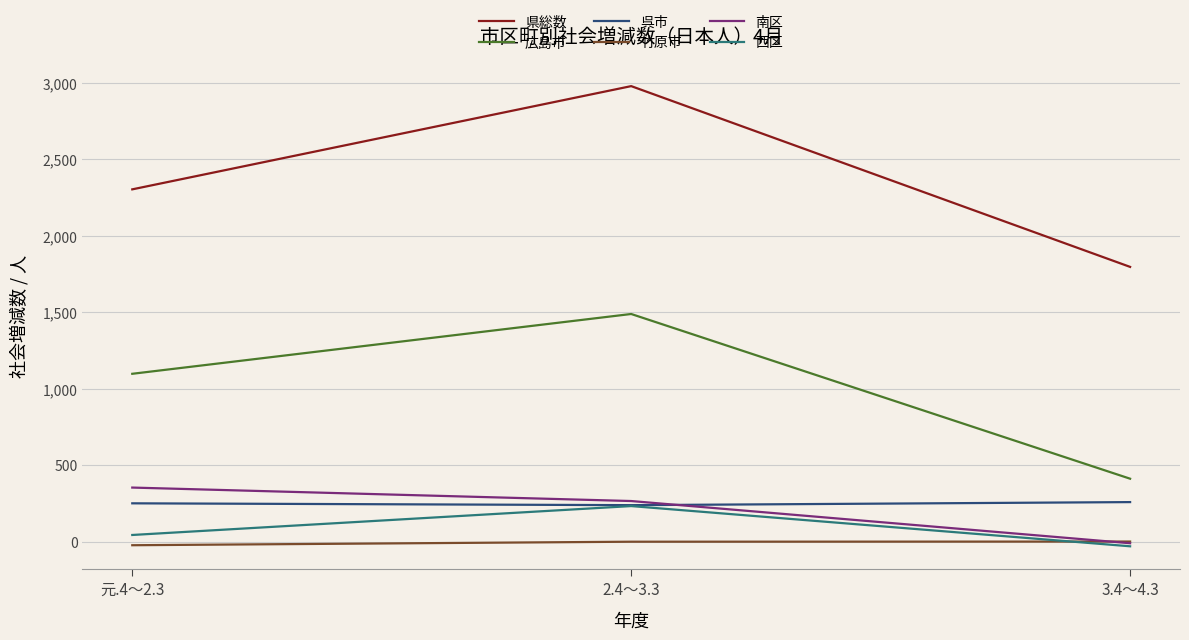

Which series changed the most between 元.4～2.3 and 2.4～3.3?

県総数